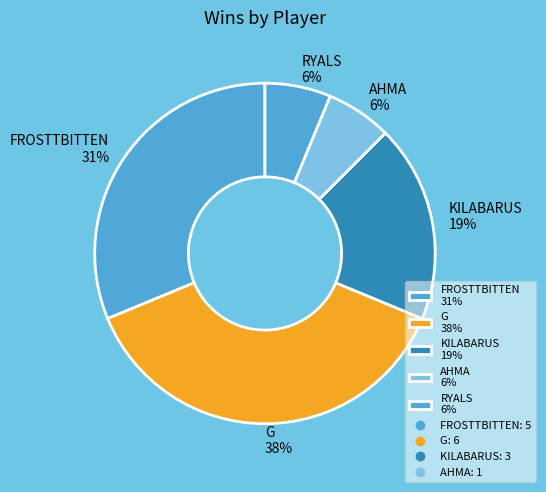

Do RYALS 6% and KILABARUS 19% together represent more than half of the pie?

No